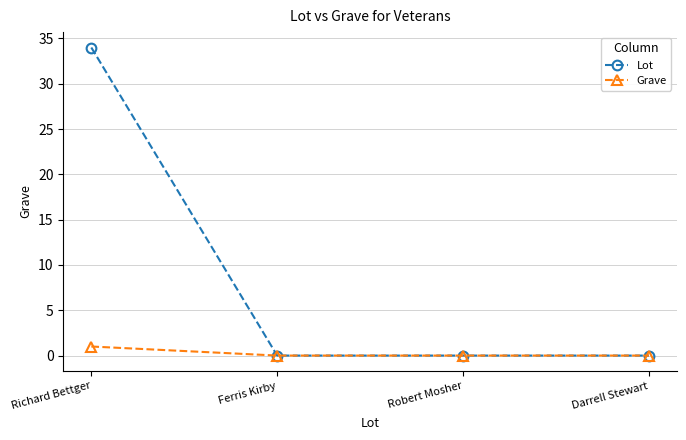

Count the number of data series in this chart.

2